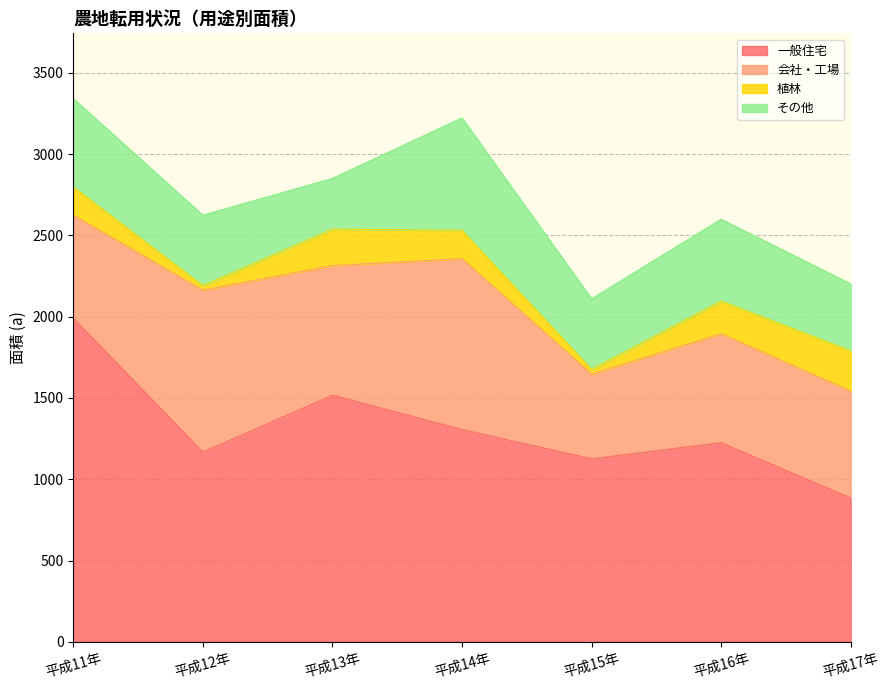

At 平成13年, list the series in order from largest to smallest.

一般住宅, 会社・工場, その他, 植林